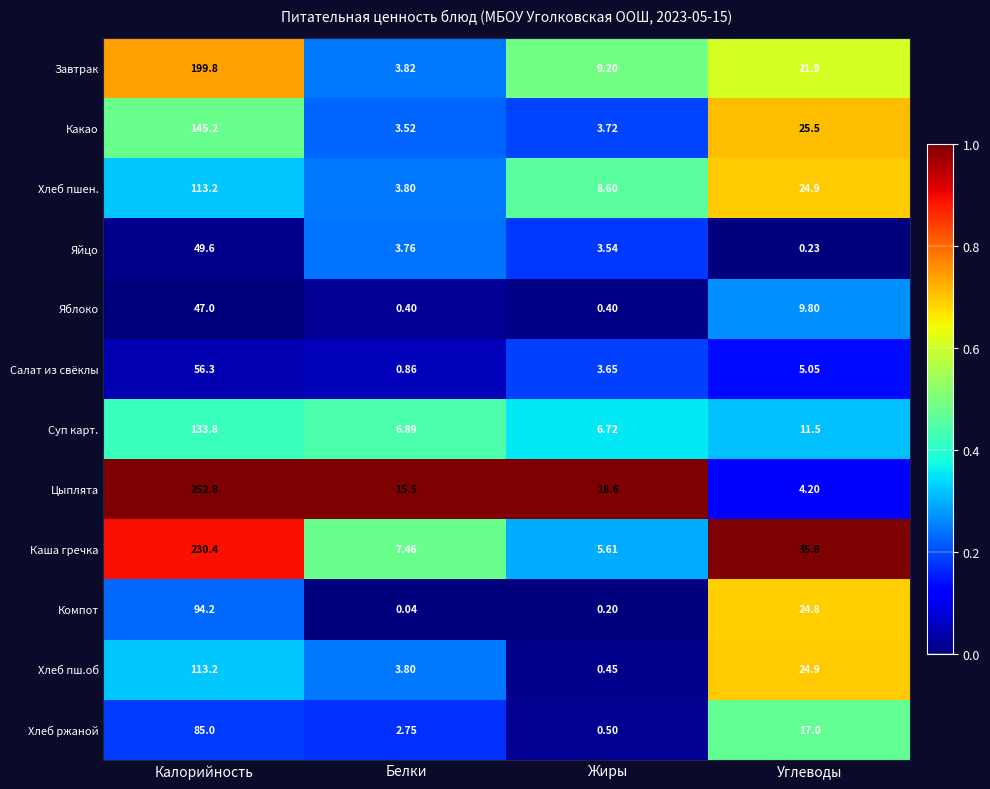

At how many categories does at least one series exceed 0?

4